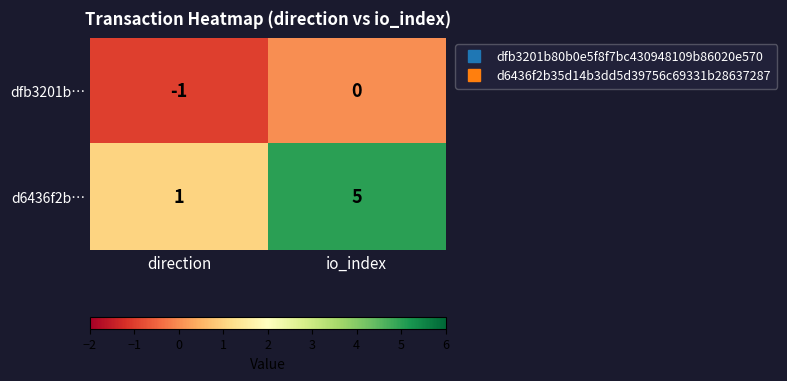

Reading left to right, what are all the values shown in this chart?

dfb3201b…: direction=-1	io_index=0
d6436f2b…: direction=1	io_index=5